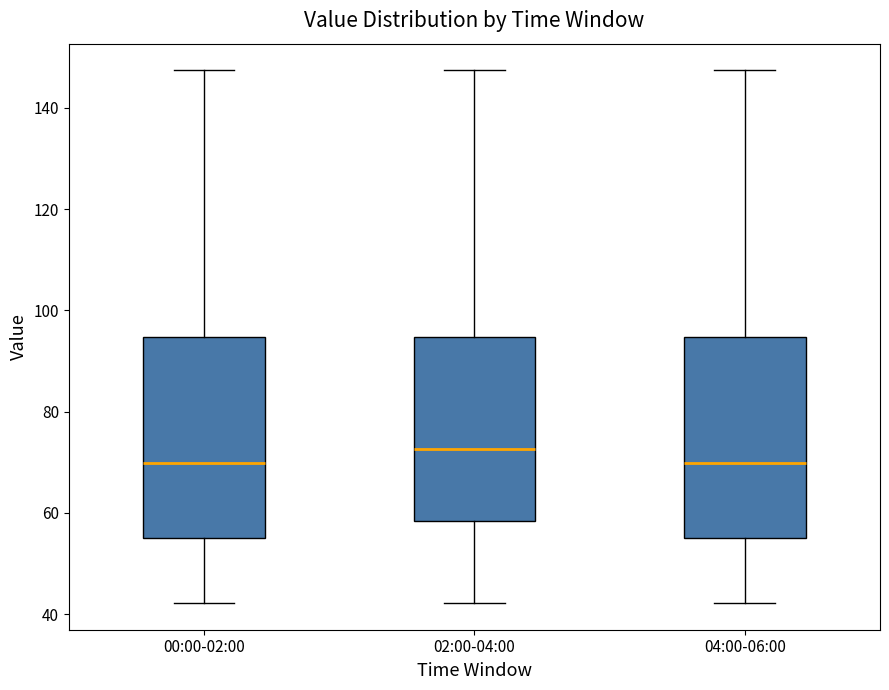

Reading left to right, read every box against the y-axis: the position of its median line, the range the box covers, and the ends of its whiskers. The values are not printed on the chart, so give them approximately, as read against the axis.

00:00-02:00: median 70, box 56 to 94, whiskers 42 to 148
02:00-04:00: median 72, box 58 to 94, whiskers 42 to 148
04:00-06:00: median 70, box 56 to 94, whiskers 42 to 148